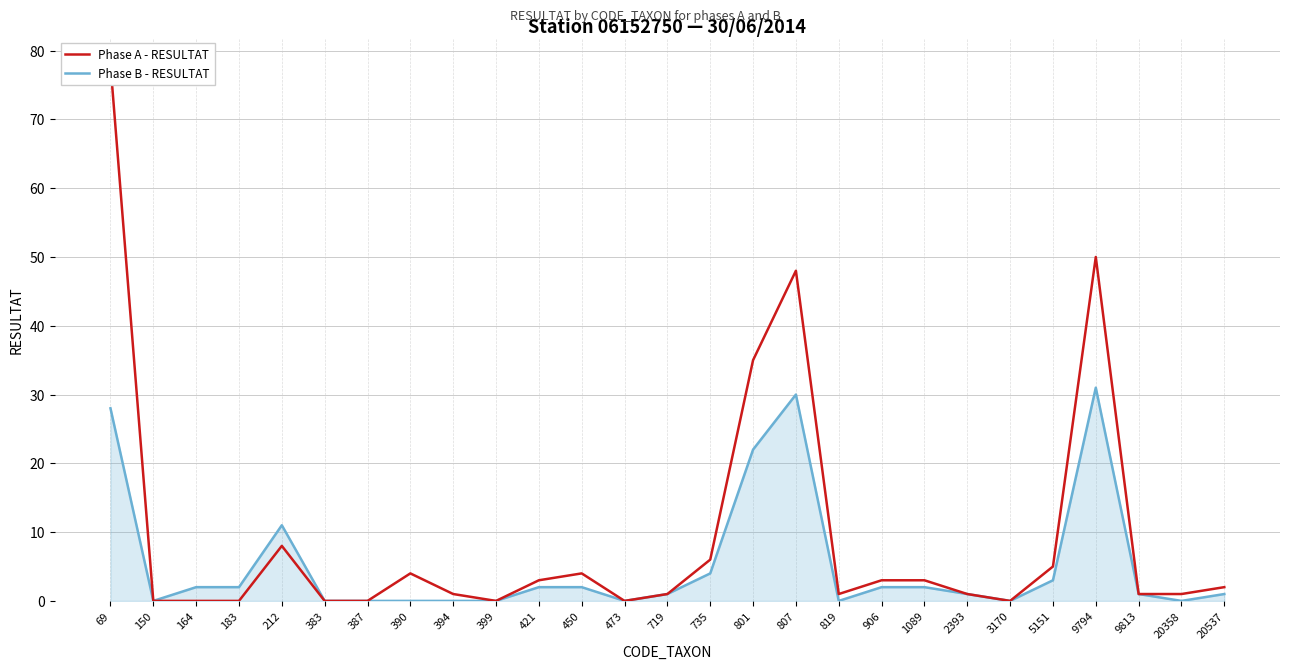

How many values in the Phase A - RESULTAT series are below 1?

8